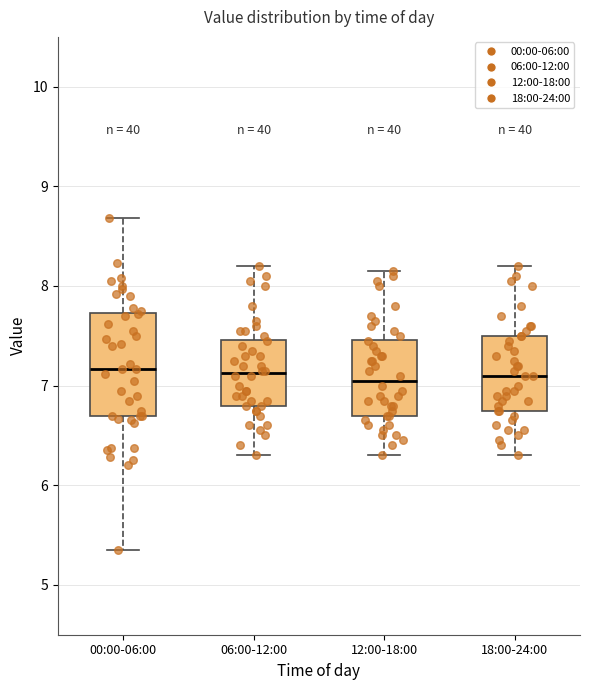

Where does the upper whisker of the box for 12:00-18:00 end on the y-axis? The values are not printed on the chart, so give them approximately, as read against the axis.

8.2